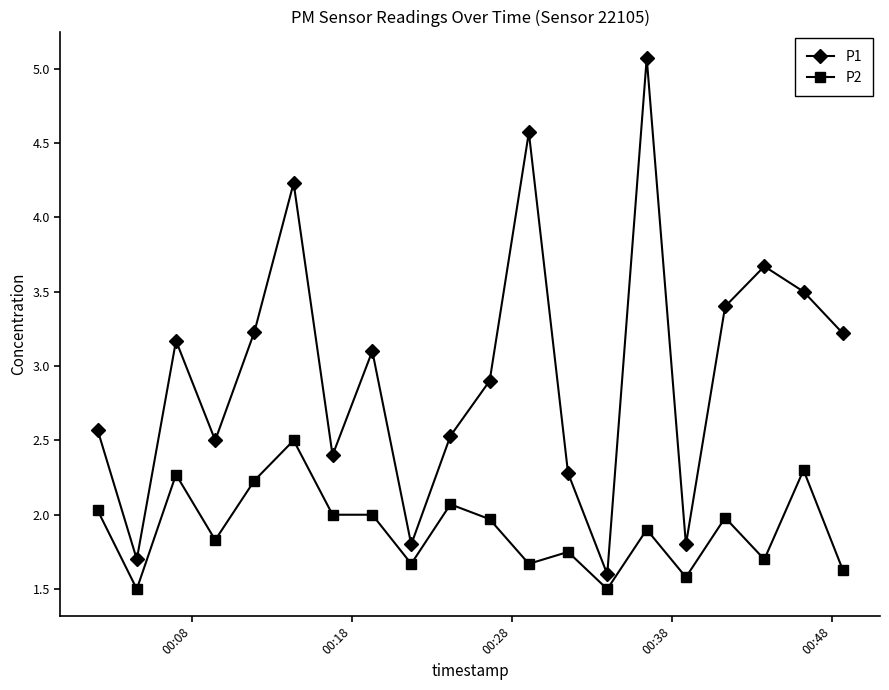

What is the sum of all P2 values?

38.1